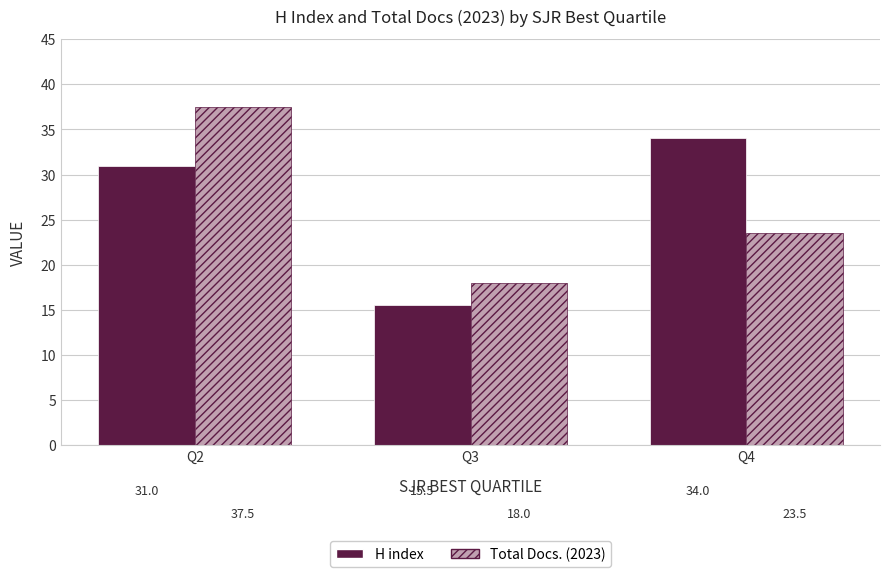

At how many categories does at least one series exceed 29?

2